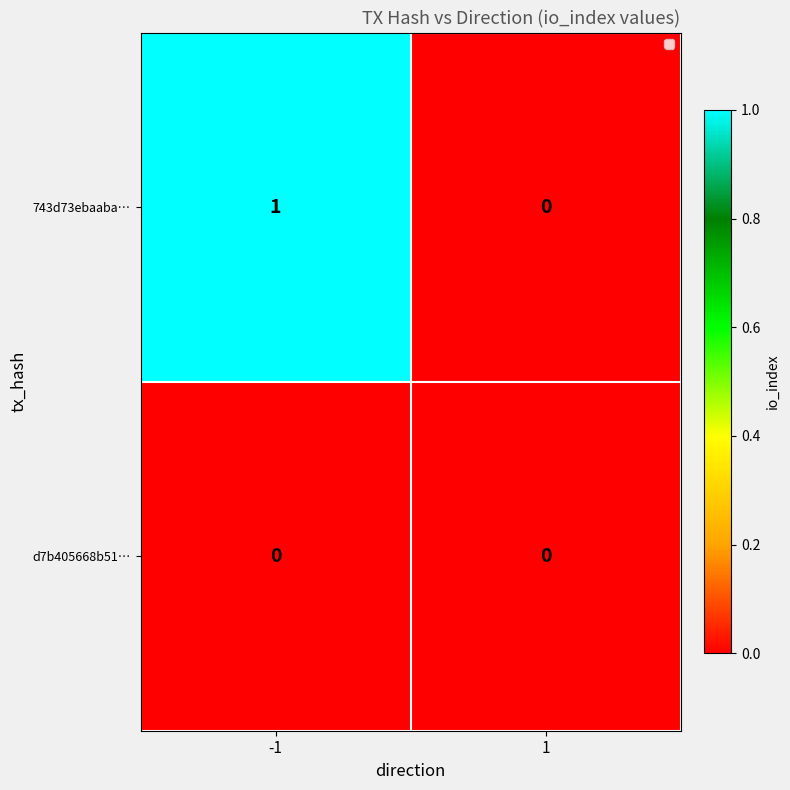

Count the number of categories in the chart.

2